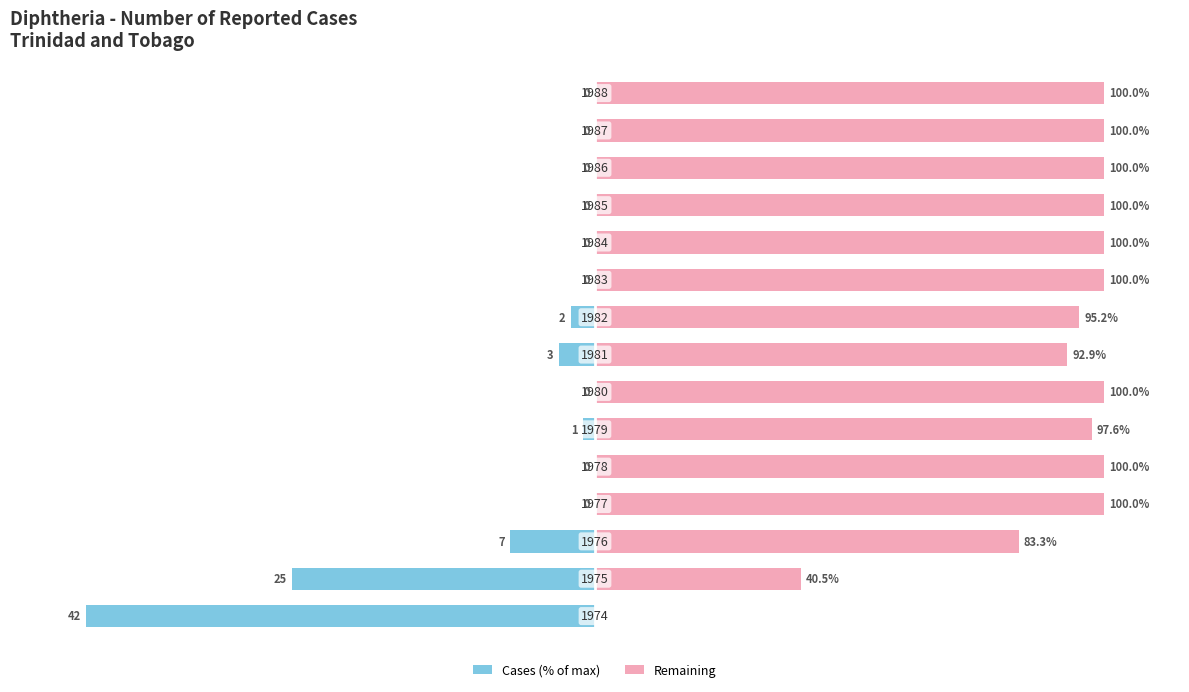

True or false: Remaining has a value of 100.0 at 12.

True